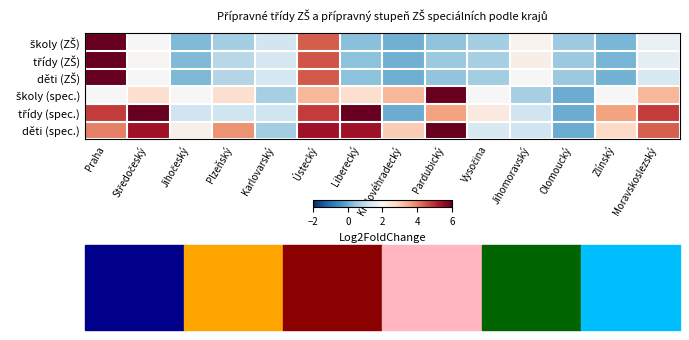

Which series has the largest range (max minus min)?

školy (spec.)